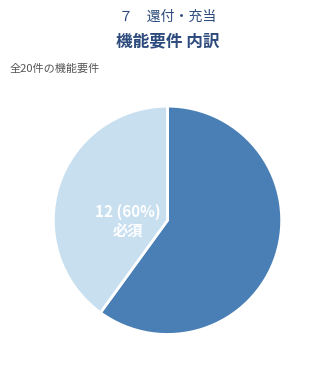

To the nearest percent, what is the combined percentage of 要望 and 必須?

100%